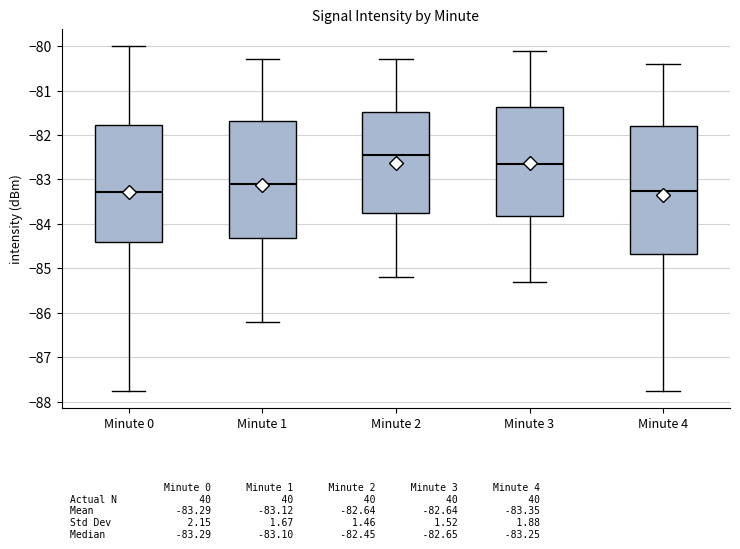

Reading left to right, read every box against the y-axis: the position of its median line, the range the box covers, and the ends of its whiskers. The values are not printed on the chart, so give them approximately, as read against the axis.

Minute 0: median -83.3, box -84.4 to -81.8, whiskers -87.7 to -80.0
Minute 1: median -83.1, box -84.3 to -81.7, whiskers -86.2 to -80.3
Minute 2: median -82.4, box -83.7 to -81.5, whiskers -85.2 to -80.3
Minute 3: median -82.6, box -83.8 to -81.4, whiskers -85.3 to -80.1
Minute 4: median -83.2, box -84.7 to -81.8, whiskers -87.7 to -80.4